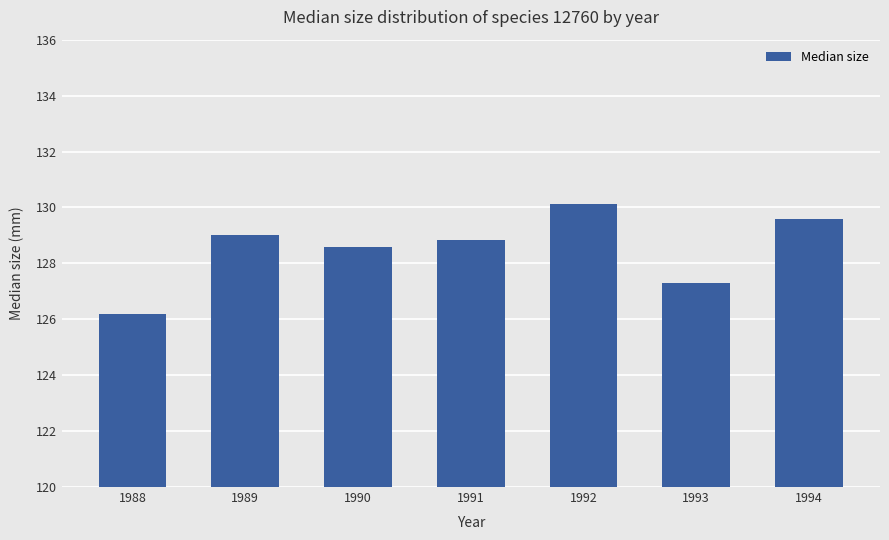

How many bars are there in total?

7